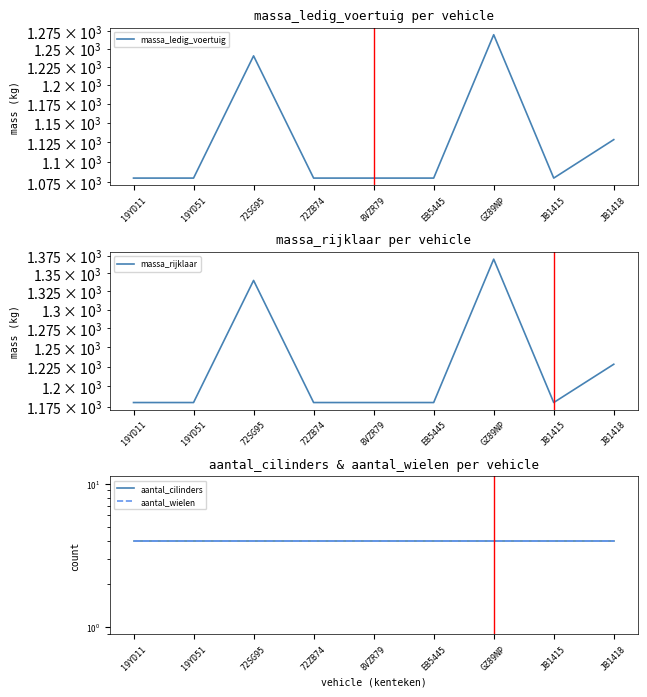

Between GZ89NP and 72ZB74, which is larger?

GZ89NP